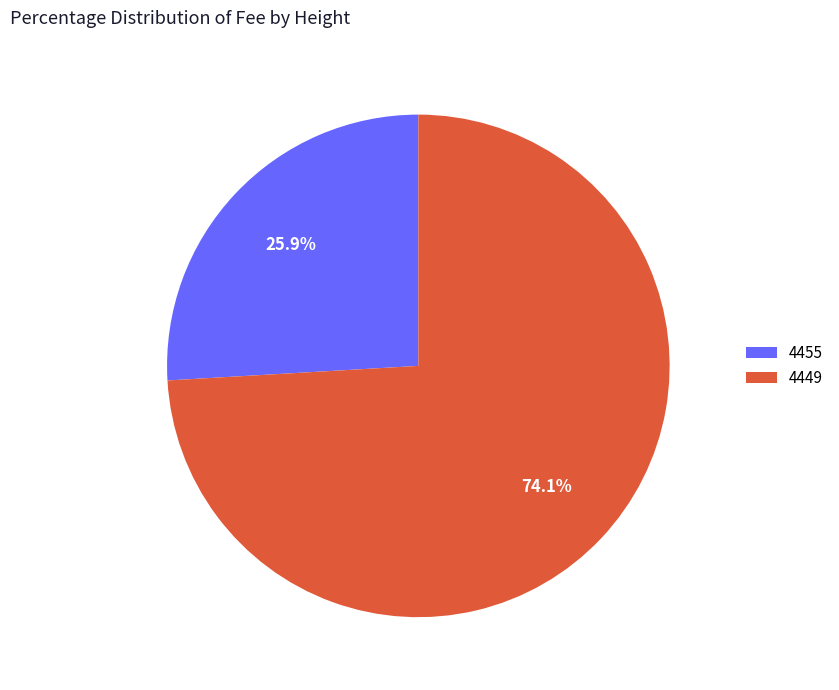

Which slice is the largest?

4449